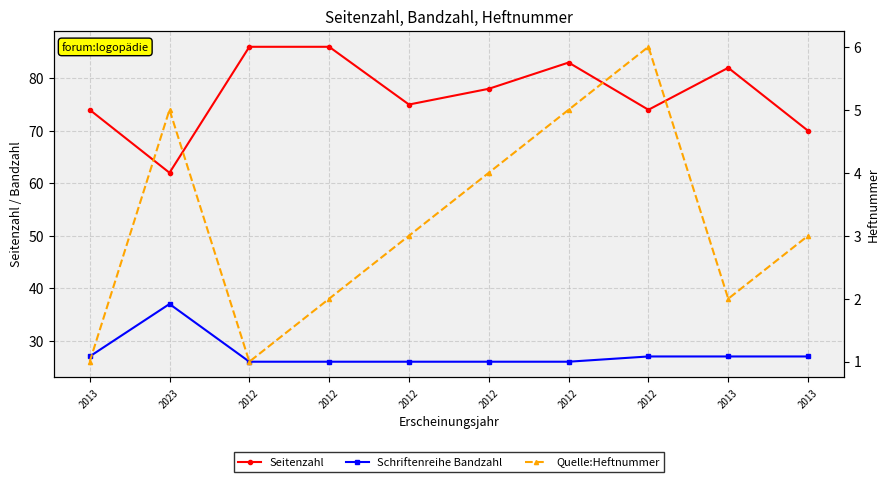

How many data points in Seitenzahl are less than 78?

5